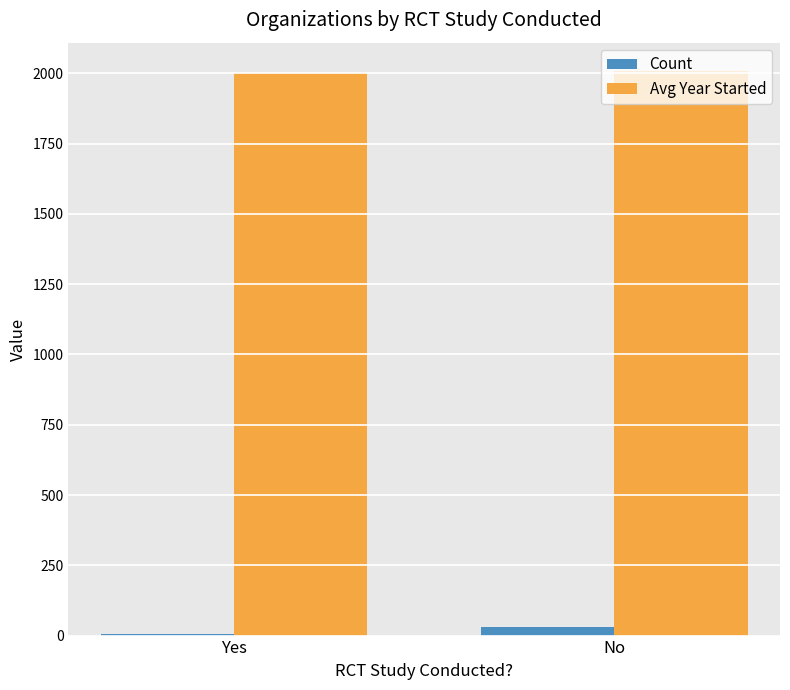

Is the value of Avg Year Started at Yes greater than the value of Count at Yes?

Yes